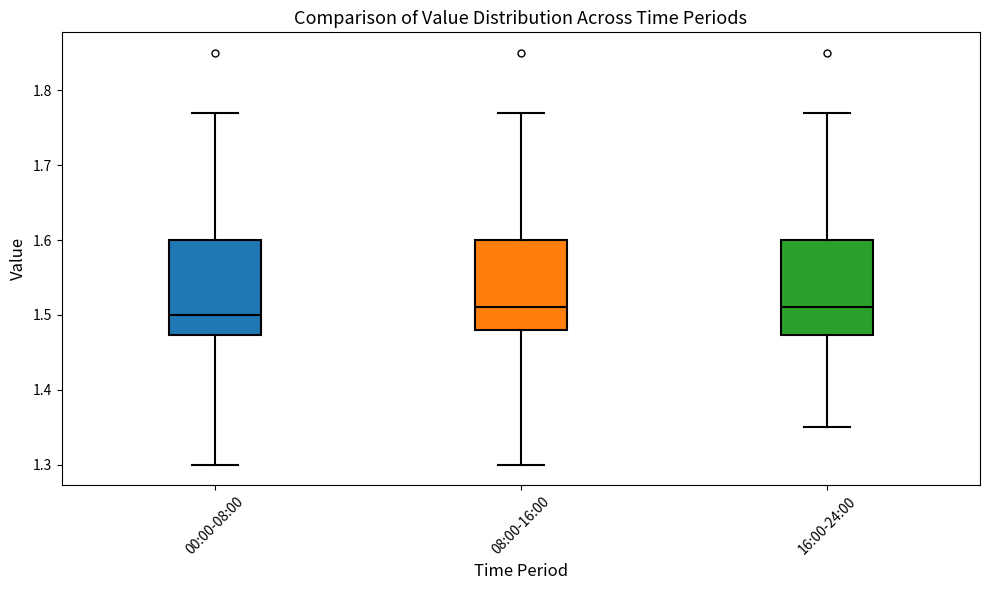

Reading left to right, transcribe this box plot: for each box, give where its median line is, the range the box spans, and where its two whiskers end, as read against the y-axis. The values are not printed on the chart, so give them approximately, as read against the axis.

00:00-08:00: median 1.50, box 1.47 to 1.60, whiskers 1.30 to 1.77
08:00-16:00: median 1.51, box 1.48 to 1.60, whiskers 1.30 to 1.77
16:00-24:00: median 1.51, box 1.47 to 1.60, whiskers 1.35 to 1.77